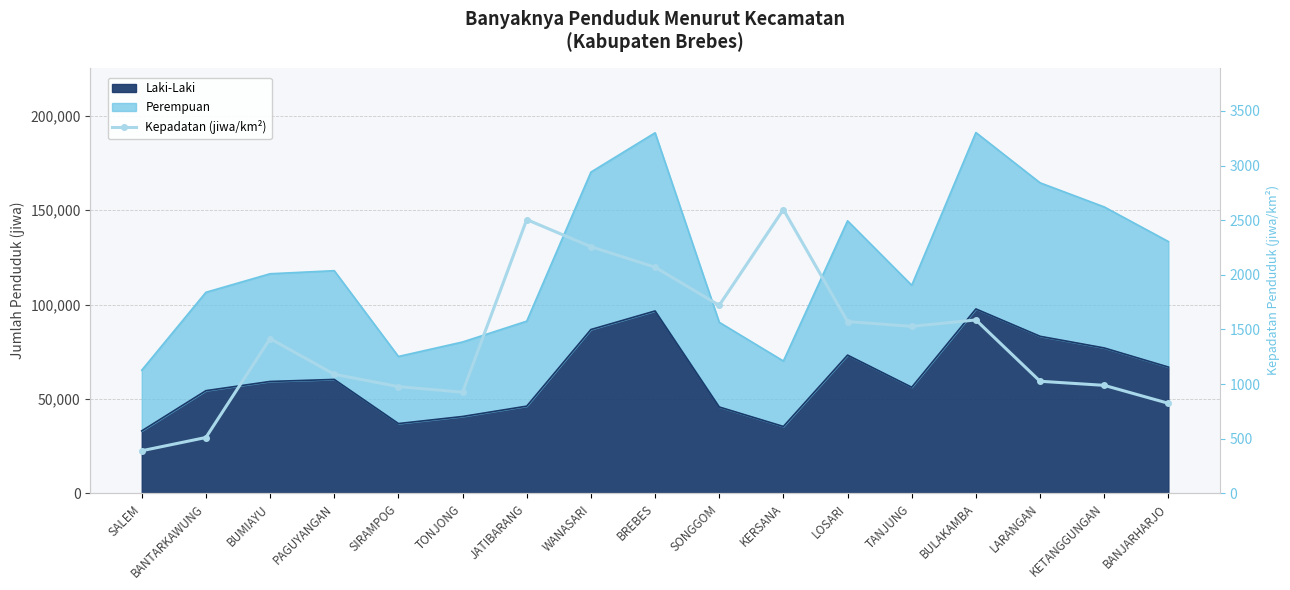

Where is the first local maximum?

BUMIAYU